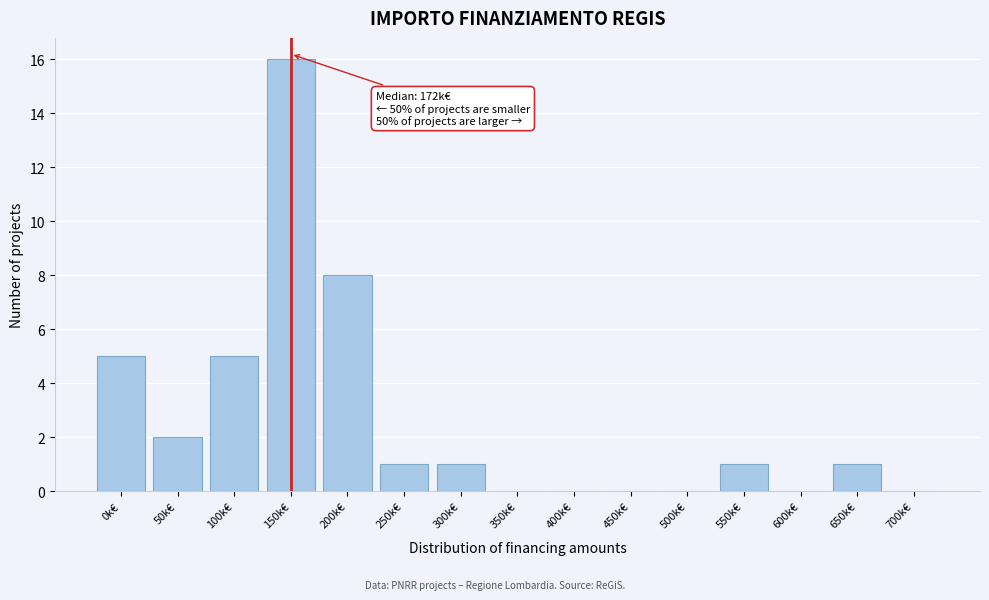

Reading left to right, list all the values displayed in this chart.

0k€=5	50k€=2	100k€=5	150k€=16	200k€=8	250k€=1	300k€=1	350k€=0	400k€=0	450k€=0	500k€=0	550k€=1	600k€=0	650k€=1	700k€=0